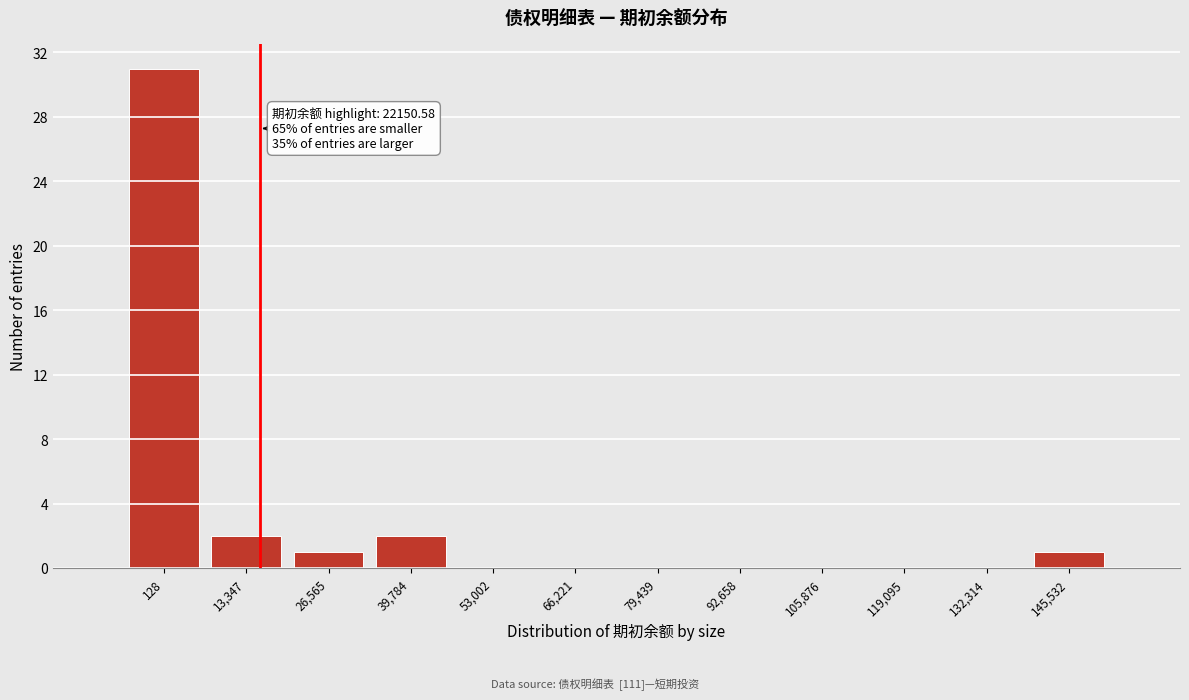

Reading right to left, what are all the values shown in this chart?

145,532=1	132,314=0	119,095=0	105,876=0	92,658=0	79,439=0	66,221=0	53,002=0	39,784=2	26,565=1	13,347=2	128=31